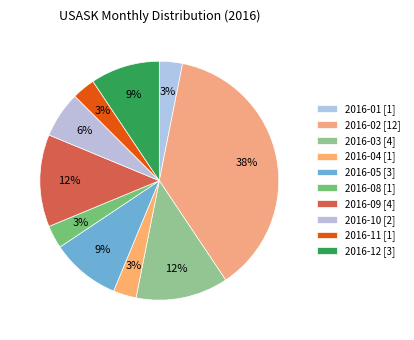

Count the number of slices in the pie.

10